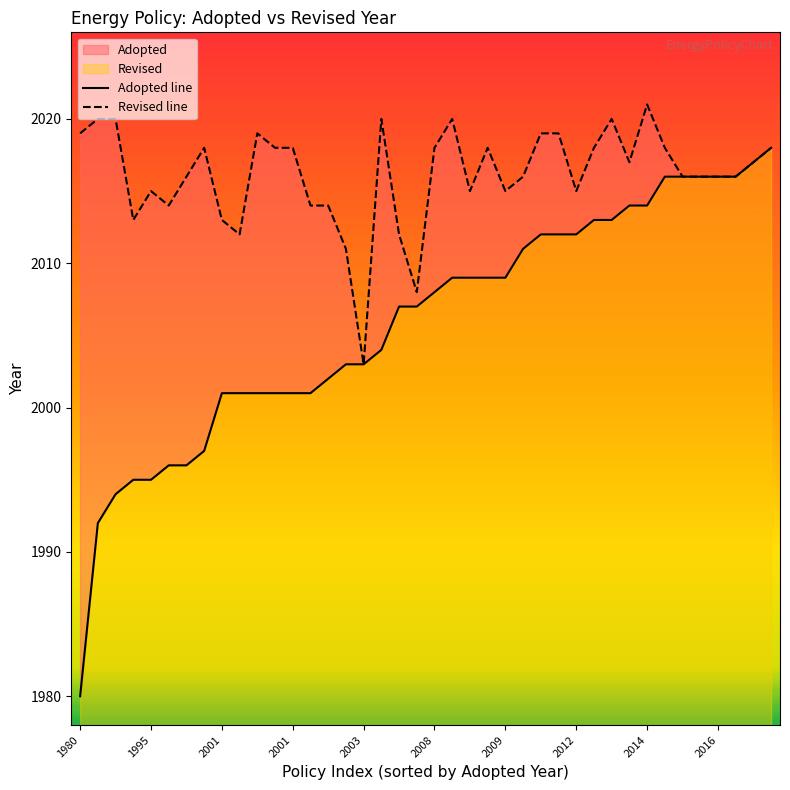

The value of Revised line at 18 is 473. True or false?

False